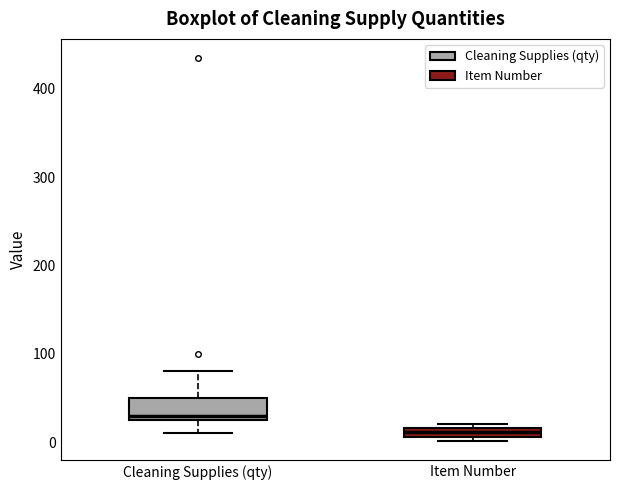

Where is the lower edge of the box for Cleaning Supplies (qty) on the y-axis? The values are not printed on the chart, so give them approximately, as read against the axis.

30